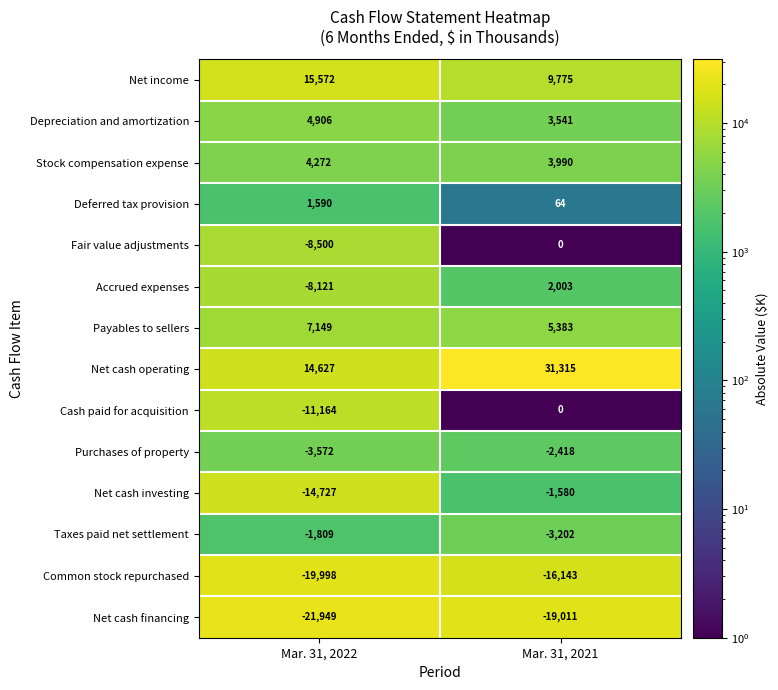

Reading right to left, extract all data points from this chart.

Net income: 9775	15572
Depreciation and amortization: 3541	4906
Stock compensation expense: 3990	4272
Deferred tax provision: 64	1590
Fair value adjustments: 0	-8500
Accrued expenses: 2003	-8121
Payables to sellers: 5383	7149
Net cash operating: 31315	14627
Cash paid for acquisition: 0	-11164
Purchases of property: -2418	-3572
Net cash investing: -1580	-14727
Taxes paid net settlement: -3202	-1809
Common stock repurchased: -16143	-19998
Net cash financing: -19011	-21949